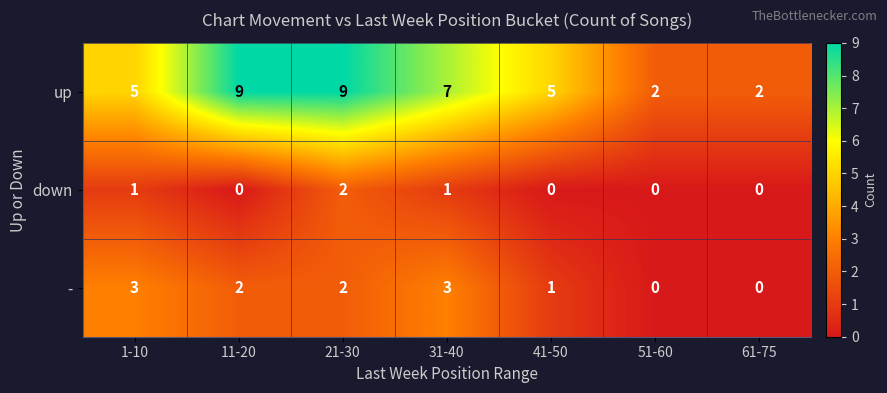

Reading right to left, list all the values displayed in this chart.

up: 2	2	5	7	9	9	5
down: 0	0	0	1	2	0	1
-: 0	0	1	3	2	2	3